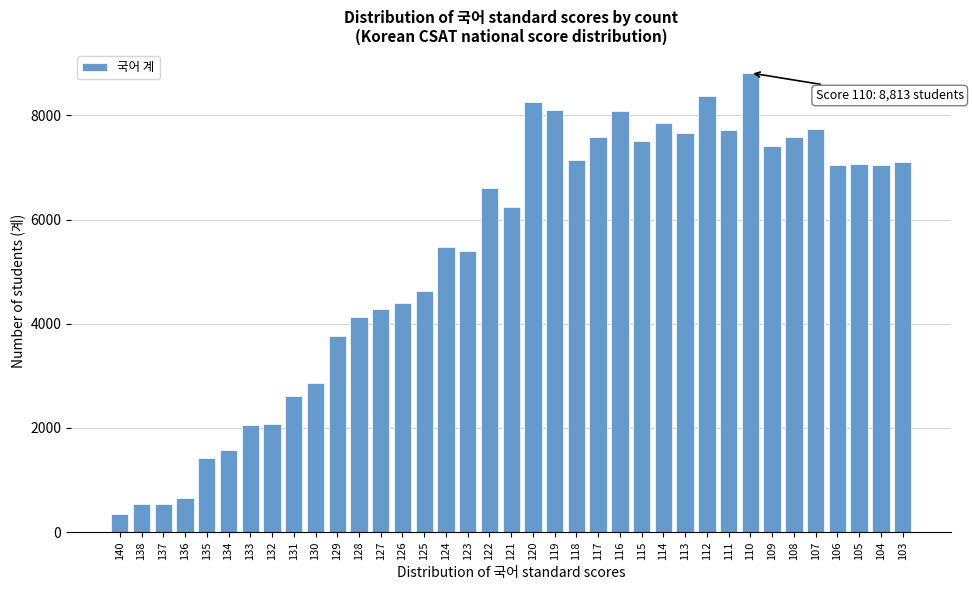

What is the maximum value shown in the chart?

8813